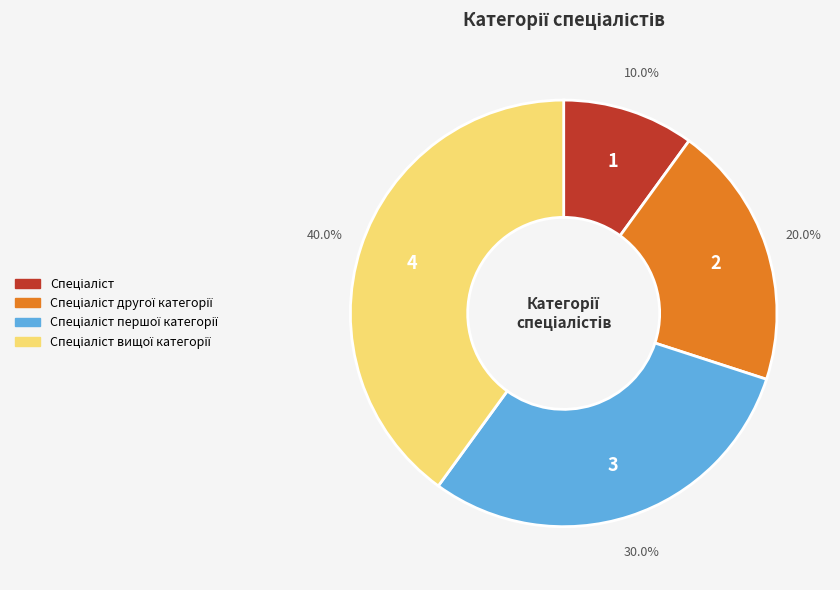

Does any single category account for the majority?

No